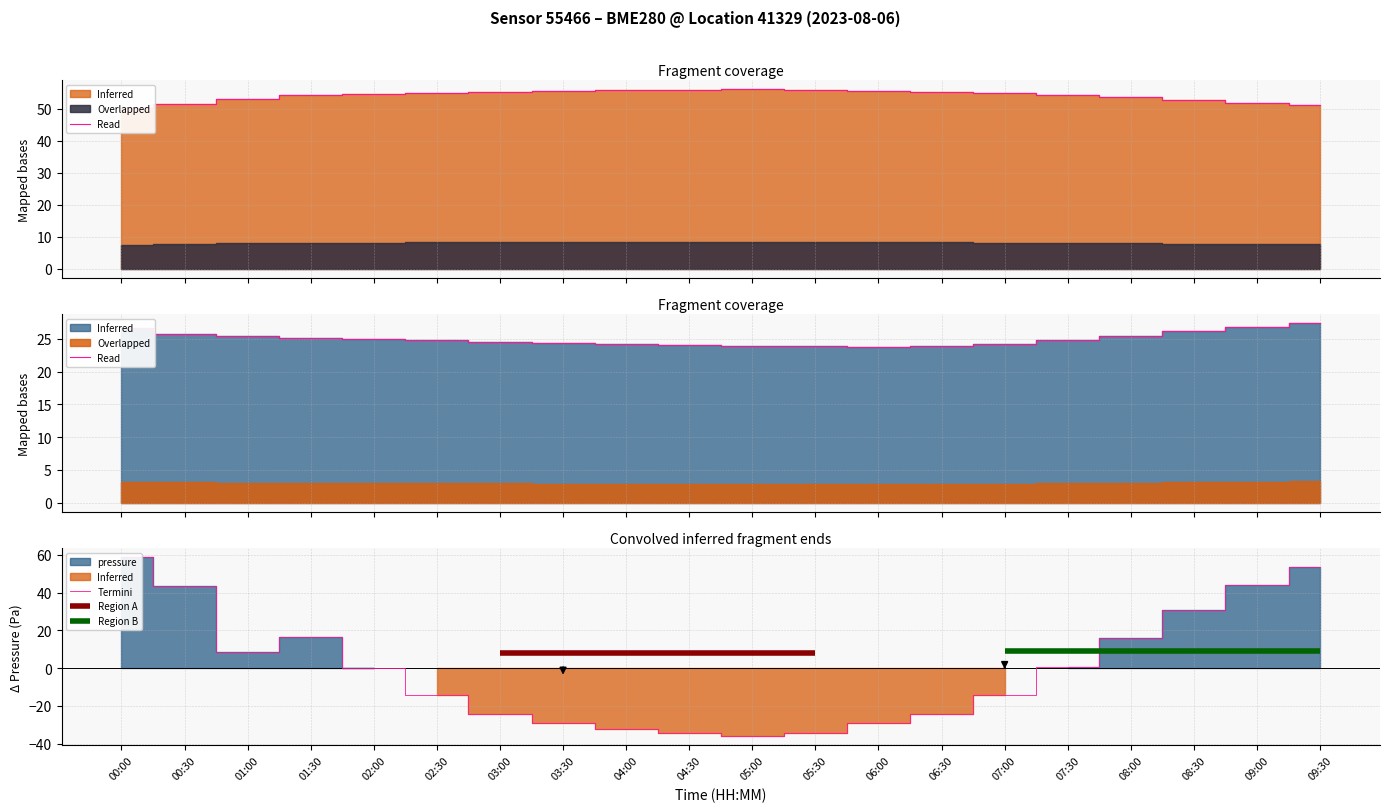

What is the difference between the maximum and second lowest values?

93.0